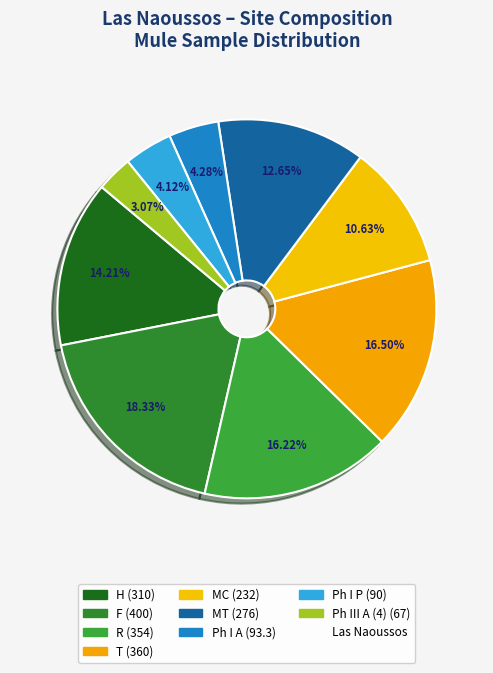

Count the number of slices in the pie.

9